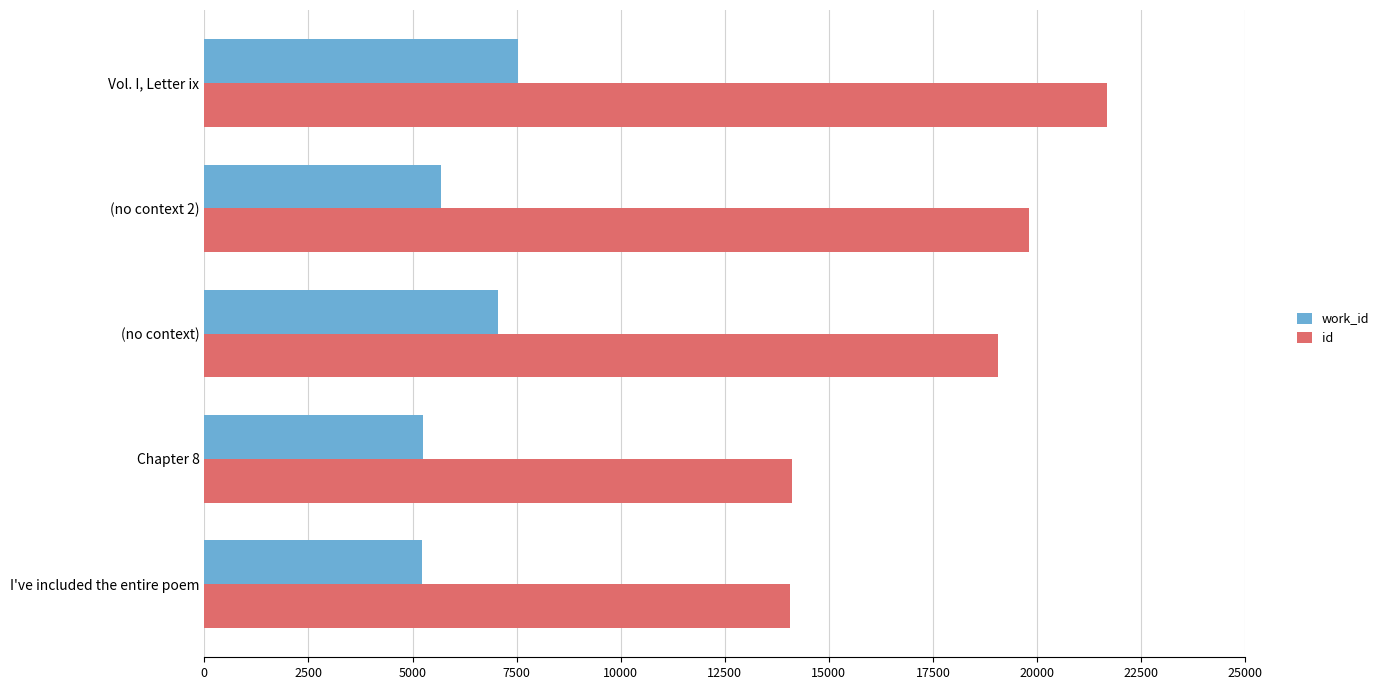

What is the difference between the highest and lowest values at Chapter 8?

8877